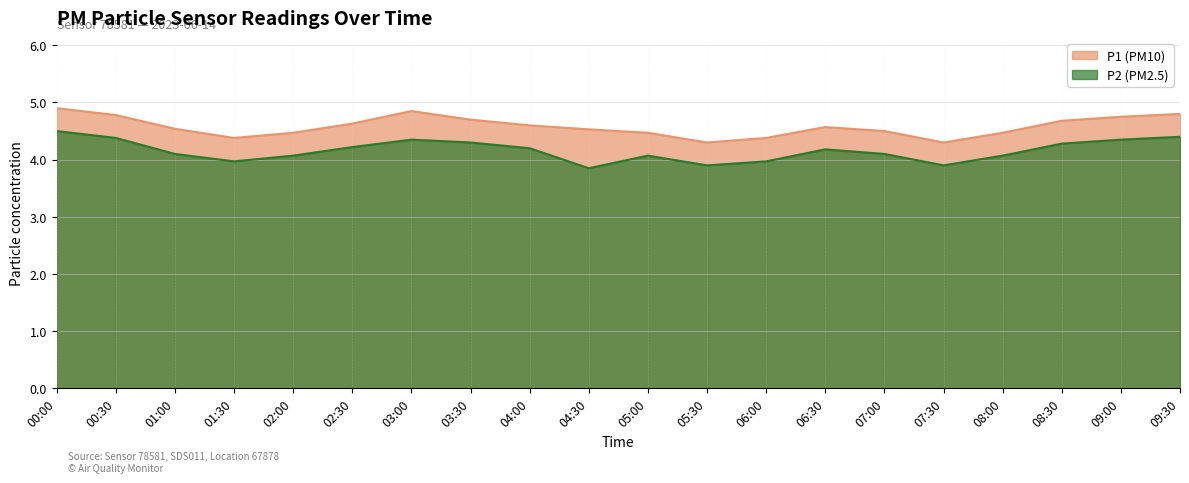

At how many categories does at least one series exceed 4?

20